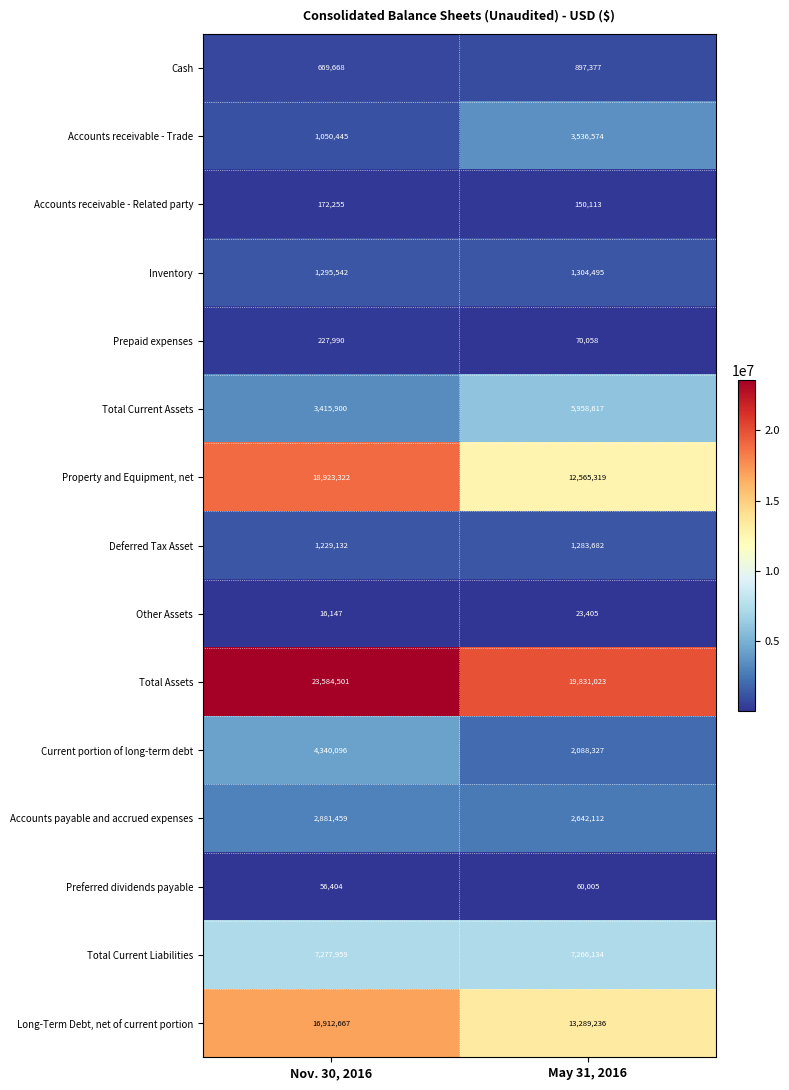

At which category does the chart reach its peak across all series?

Nov. 30, 2016